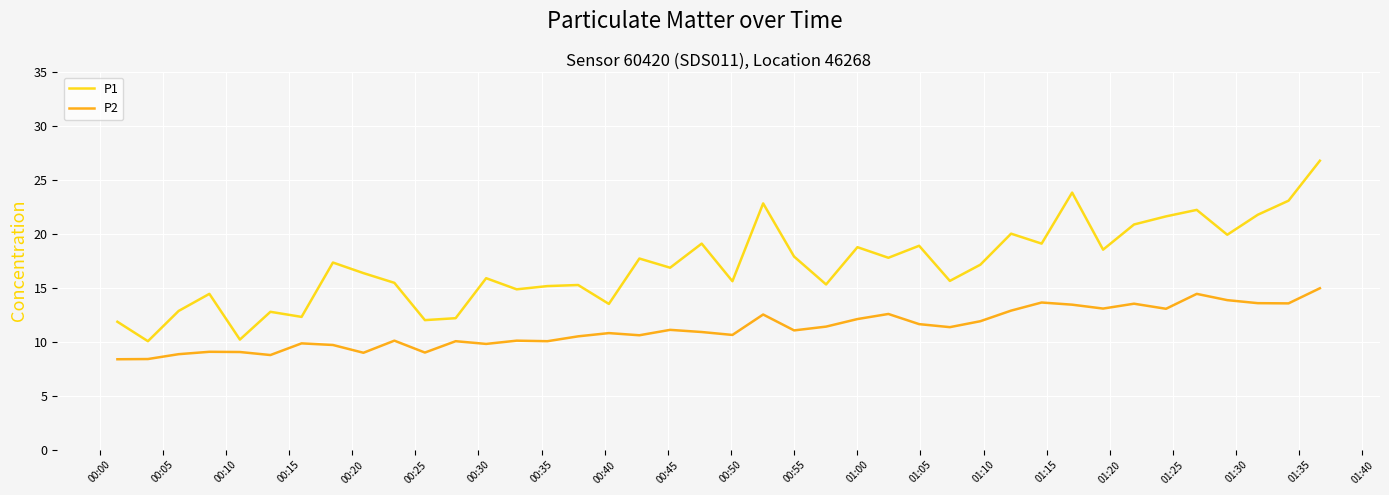

Rank the series by their maximum value, from lowest to highest.

P2, P1